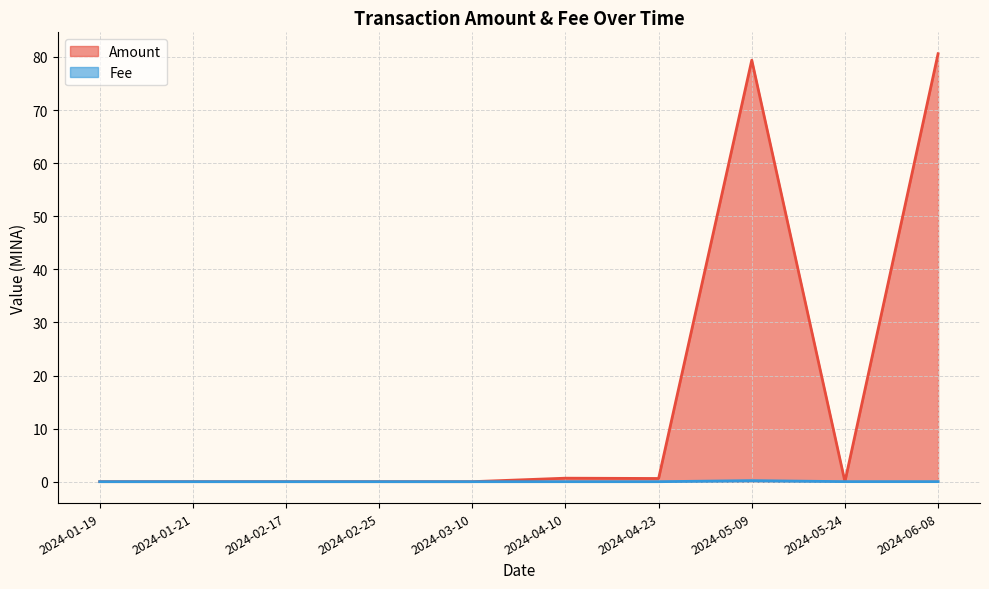

What position from the right is 2024-05-09?

3